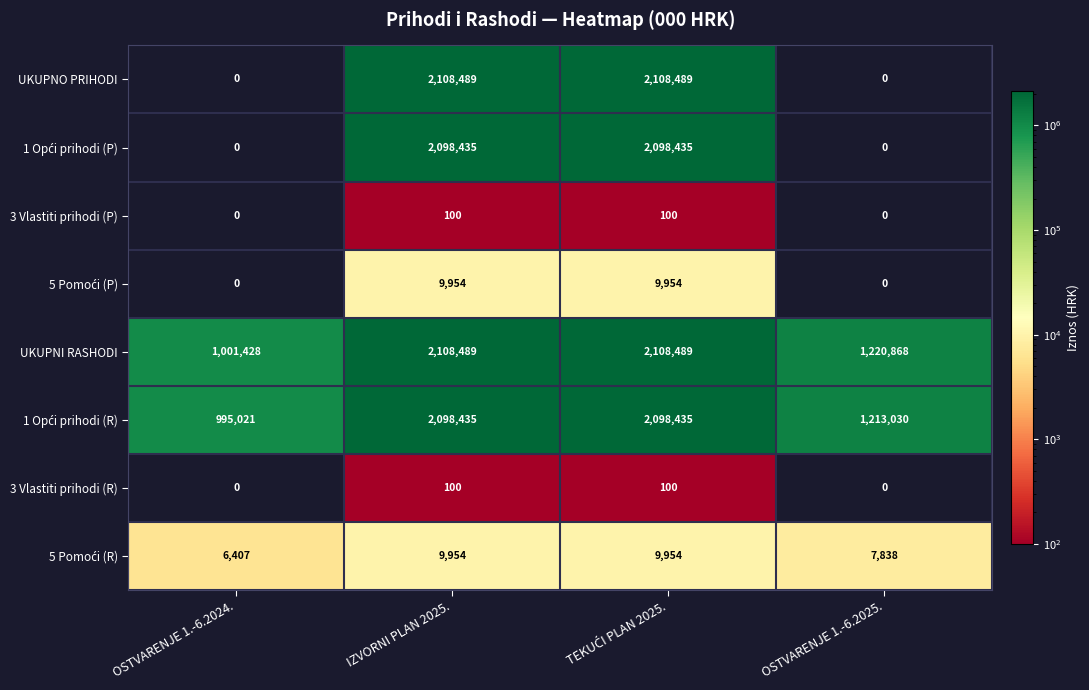

What is the difference between the highest and lowest values at OSTVARENJE 1.-6.2025.?

1220868